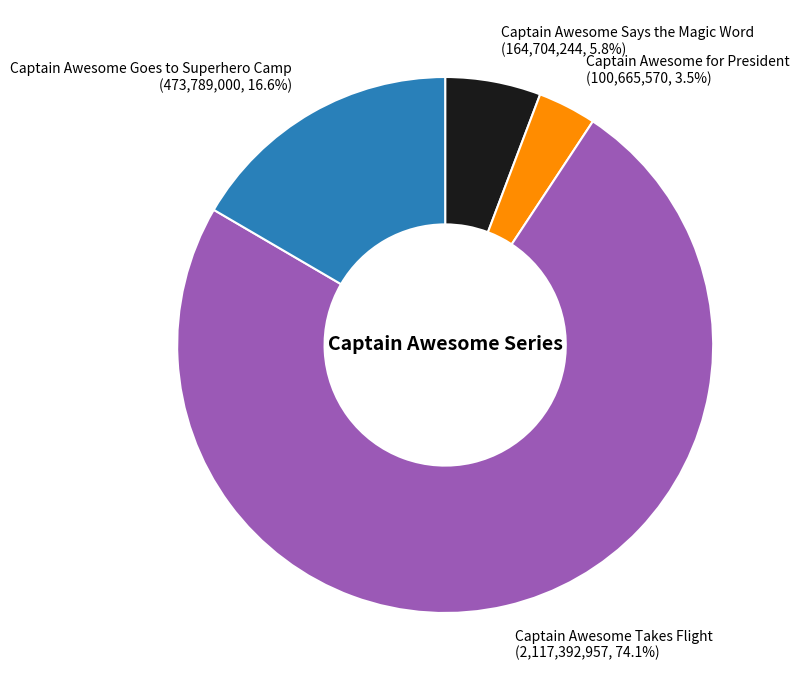

To the nearest percent, what is the combined percentage of Captain Awesome for President and Captain Awesome Goes to Superhero Camp?

20%